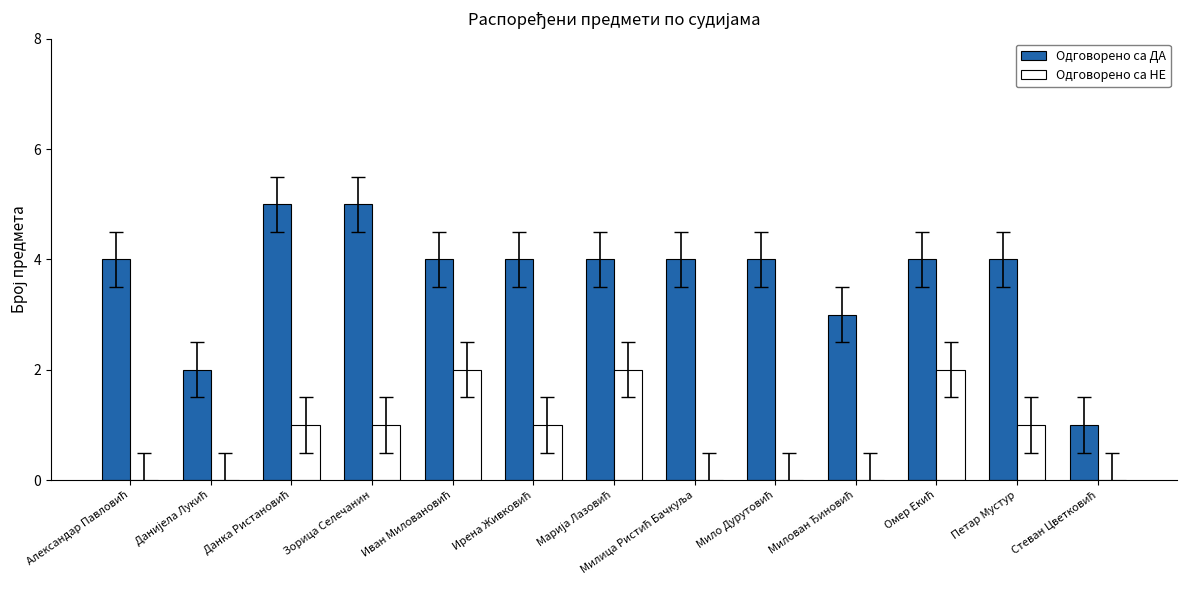

Which series has the largest total across all categories?

Одговорено са ДА